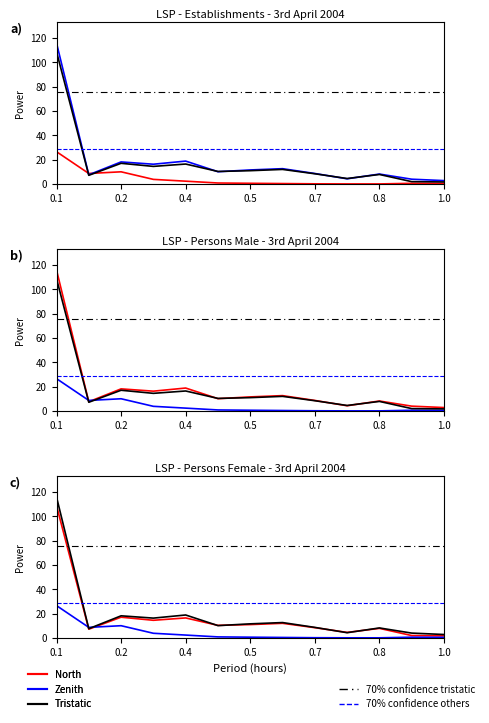

What are all the series names shown in the legend?

North, Zenith, Tristatic